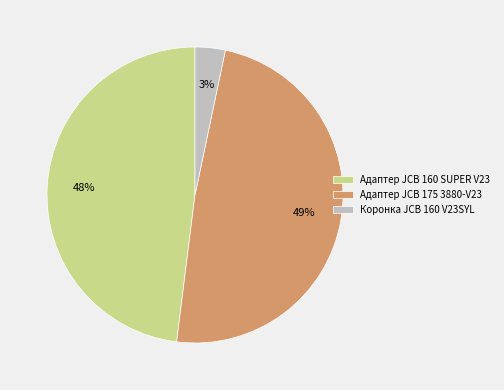

True or false: Адаптер JCB 160 SUPER V23 accounts for 48% of the total.

True